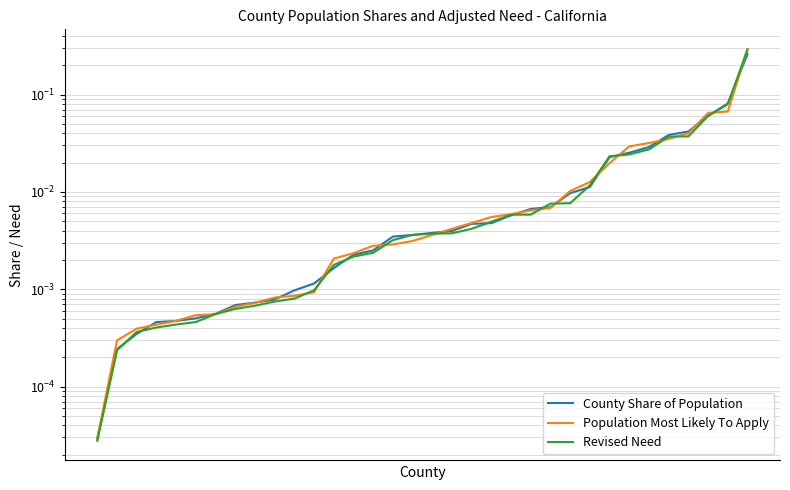

Is it true that Population Most Likely To Apply equals 0.0 at 26?

True